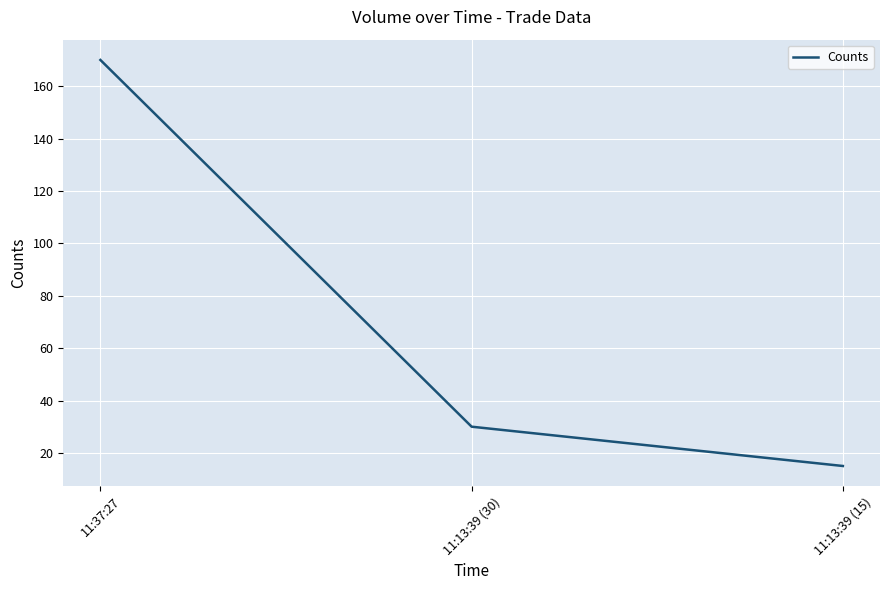

True or false: the data shows 30 at 11:13:39 (30).

True